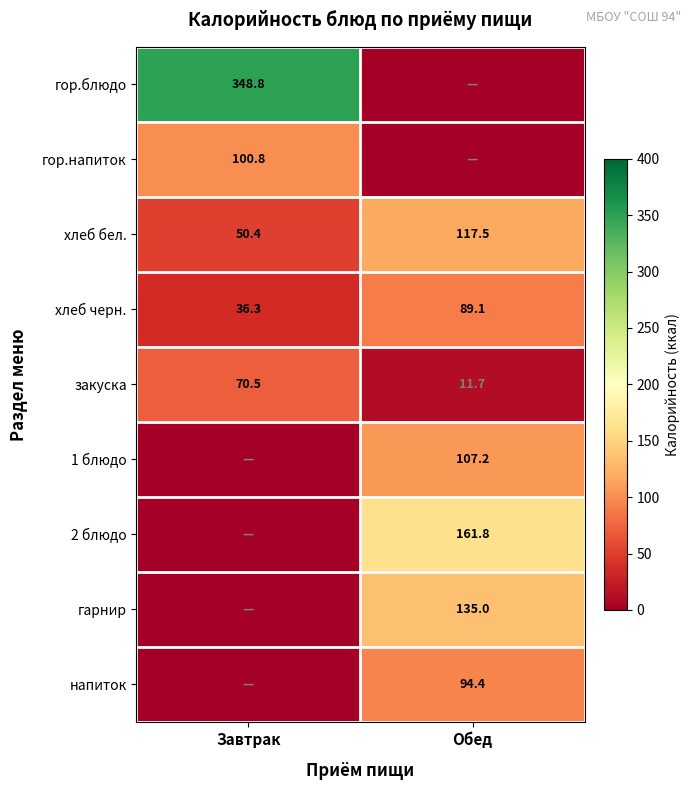

Which category has the lowest value in the хлеб черн. series?

Завтрак